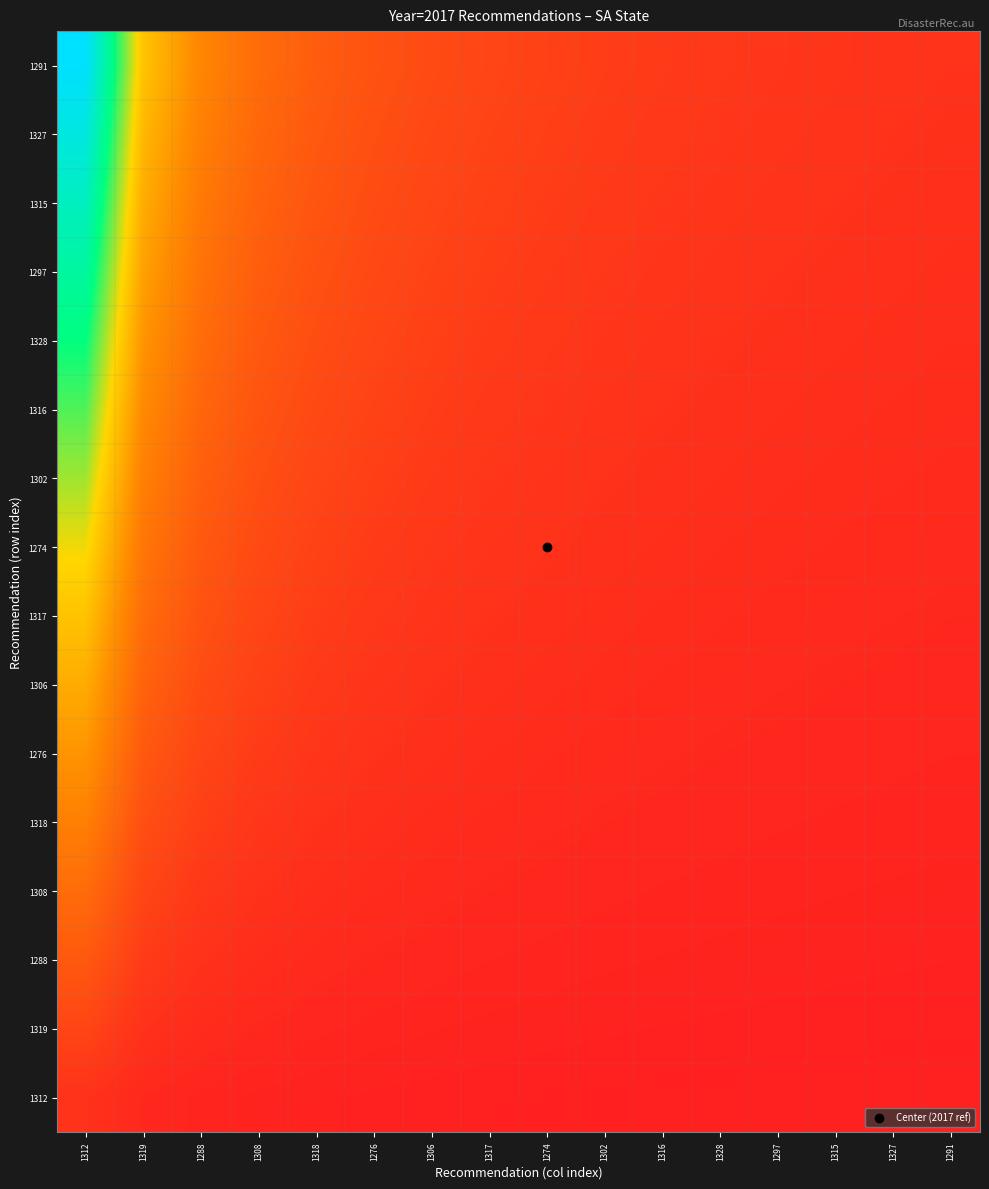

Reading left to right, what are all the values shown in this chart?

1312: 1312=2017.0	1319=1008.5	1288=672.3	1308=504.2	1318=403.4	1276=336.2	1306=288.1	1317=252.1	1274=224.1	1302=201.7	1316=183.4	1328=168.1	1297=155.2	1315=144.1	1327=134.5	1291=126.1
1319: 1312=4034.0	1319=2017.0	1288=1344.7	1308=1008.5	1318=806.8	1276=672.3	1306=576.3	1317=504.2	1274=448.2	1302=403.4	1316=366.7	1328=336.2	1297=310.3	1315=288.1	1327=268.9	1291=252.1
1288: 1312=6051.0	1319=3025.5	1288=2017.0	1308=1512.8	1318=1210.2	1276=1008.5	1306=864.4	1317=756.4	1274=672.3	1302=605.1	1316=550.1	1328=504.2	1297=465.5	1315=432.2	1327=403.4	1291=378.2
1308: 1312=8068.0	1319=4034.0	1288=2689.3	1308=2017.0	1318=1613.6	1276=1344.7	1306=1152.6	1317=1008.5	1274=896.4	1302=806.8	1316=733.5	1328=672.3	1297=620.6	1315=576.3	1327=537.9	1291=504.2
1318: 1312=10085.0	1319=5042.5	1288=3361.7	1308=2521.2	1318=2017.0	1276=1680.8	1306=1440.7	1317=1260.6	1274=1120.6	1302=1008.5	1316=916.8	1328=840.4	1297=775.8	1315=720.4	1327=672.3	1291=630.3
1276: 1312=12102.0	1319=6051.0	1288=4034.0	1308=3025.5	1318=2420.4	1276=2017.0	1306=1728.9	1317=1512.8	1274=1344.7	1302=1210.2	1316=1100.2	1328=1008.5	1297=930.9	1315=864.4	1327=806.8	1291=756.4
1306: 1312=14119.0	1319=7059.5	1288=4706.3	1308=3529.8	1318=2823.8	1276=2353.2	1306=2017.0	1317=1764.9	1274=1568.8	1302=1411.9	1316=1283.5	1328=1176.6	1297=1086.1	1315=1008.5	1327=941.3	1291=882.4
1317: 1312=16136.0	1319=8068.0	1288=5378.7	1308=4034.0	1318=3227.2	1276=2689.3	1306=2305.1	1317=2017.0	1274=1792.9	1302=1613.6	1316=1466.9	1328=1344.7	1297=1241.2	1315=1152.6	1327=1075.7	1291=1008.5
1274: 1312=18153.0	1319=9076.5	1288=6051.0	1308=4538.2	1318=3630.6	1276=3025.5	1306=2593.3	1317=2269.1	1274=2017.0	1302=1815.3	1316=1650.3	1328=1512.8	1297=1396.4	1315=1296.6	1327=1210.2	1291=1134.6
1302: 1312=20170.0	1319=10085.0	1288=6723.3	1308=5042.5	1318=4034.0	1276=3361.7	1306=2881.4	1317=2521.2	1274=2241.1	1302=2017.0	1316=1833.6	1328=1680.8	1297=1551.5	1315=1440.7	1327=1344.7	1291=1260.6
1316: 1312=22187.0	1319=11093.5	1288=7395.7	1308=5546.8	1318=4437.4	1276=3697.8	1306=3169.6	1317=2773.4	1274=2465.2	1302=2218.7	1316=2017.0	1328=1848.9	1297=1706.7	1315=1584.8	1327=1479.1	1291=1386.7
1328: 1312=24204.0	1319=12102.0	1288=8068.0	1308=6051.0	1318=4840.8	1276=4034.0	1306=3457.7	1317=3025.5	1274=2689.3	1302=2420.4	1316=2200.4	1328=2017.0	1297=1861.8	1315=1728.9	1327=1613.6	1291=1512.8
1297: 1312=26221.0	1319=13110.5	1288=8740.3	1308=6555.2	1318=5244.2	1276=4370.2	1306=3745.9	1317=3277.6	1274=2913.4	1302=2622.1	1316=2383.7	1328=2185.1	1297=2017.0	1315=1872.9	1327=1748.1	1291=1638.8
1315: 1312=28238.0	1319=14119.0	1288=9412.7	1308=7059.5	1318=5647.6	1276=4706.3	1306=4034.0	1317=3529.8	1274=3137.6	1302=2823.8	1316=2567.1	1328=2353.2	1297=2172.2	1315=2017.0	1327=1882.5	1291=1764.9
1327: 1312=30255.0	1319=15127.5	1288=10085.0	1308=7563.8	1318=6051.0	1276=5042.5	1306=4322.1	1317=3781.9	1274=3361.7	1302=3025.5	1316=2750.5	1328=2521.2	1297=2327.3	1315=2161.1	1327=2017.0	1291=1890.9
1291: 1312=32272.0	1319=16136.0	1288=10757.3	1308=8068.0	1318=6454.4	1276=5378.7	1306=4610.3	1317=4034.0	1274=3585.8	1302=3227.2	1316=2933.8	1328=2689.3	1297=2482.5	1315=2305.1	1327=2151.5	1291=2017.0